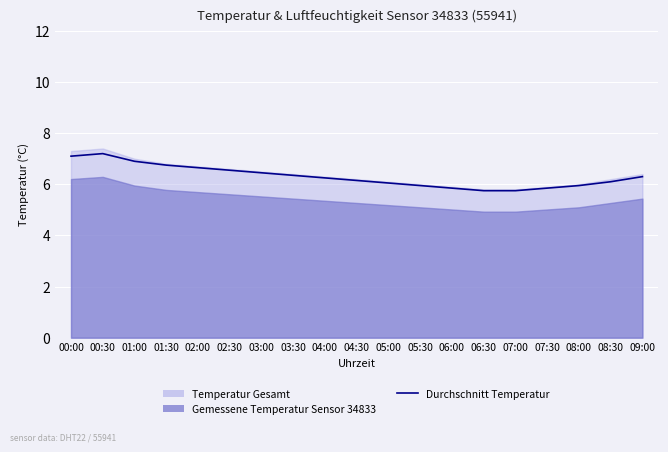

List the labels in order of value, smallest first.

06:30, 07:00, 06:00, 07:30, 05:30, 08:00, 05:00, 08:30, 04:30, 04:00, 09:00, 03:30, 03:00, 02:30, 02:00, 01:30, 01:00, 00:00, 00:30